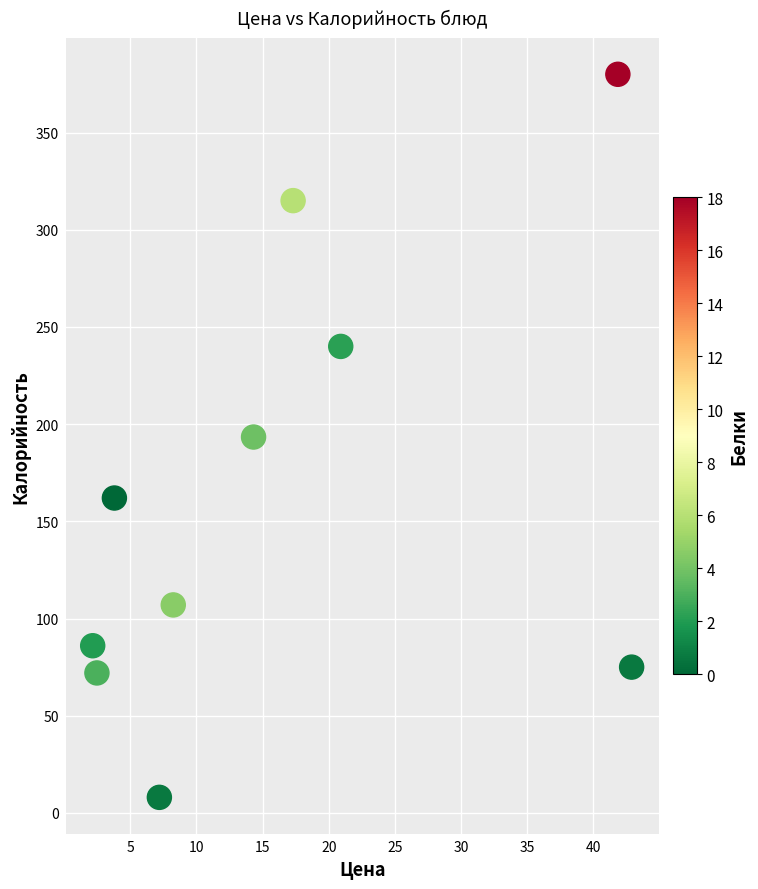

What is the range of Y values (max minus min)?

372.0